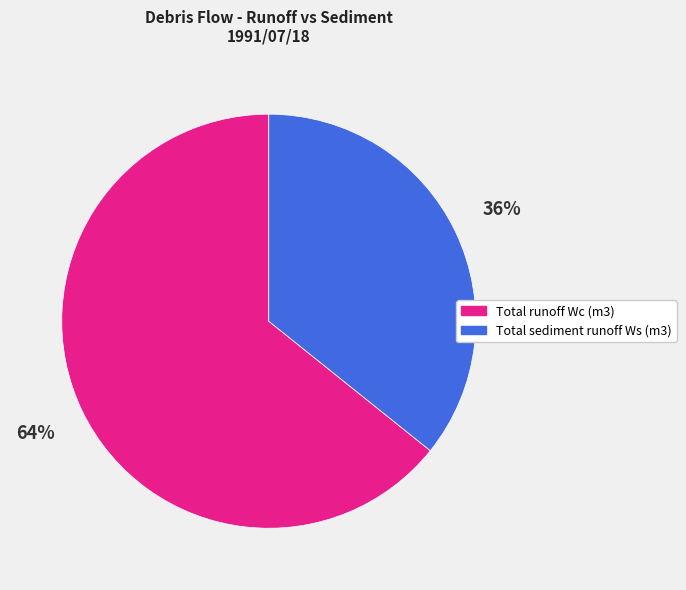

Which slice is the largest?

Total runoff Wc (m3)